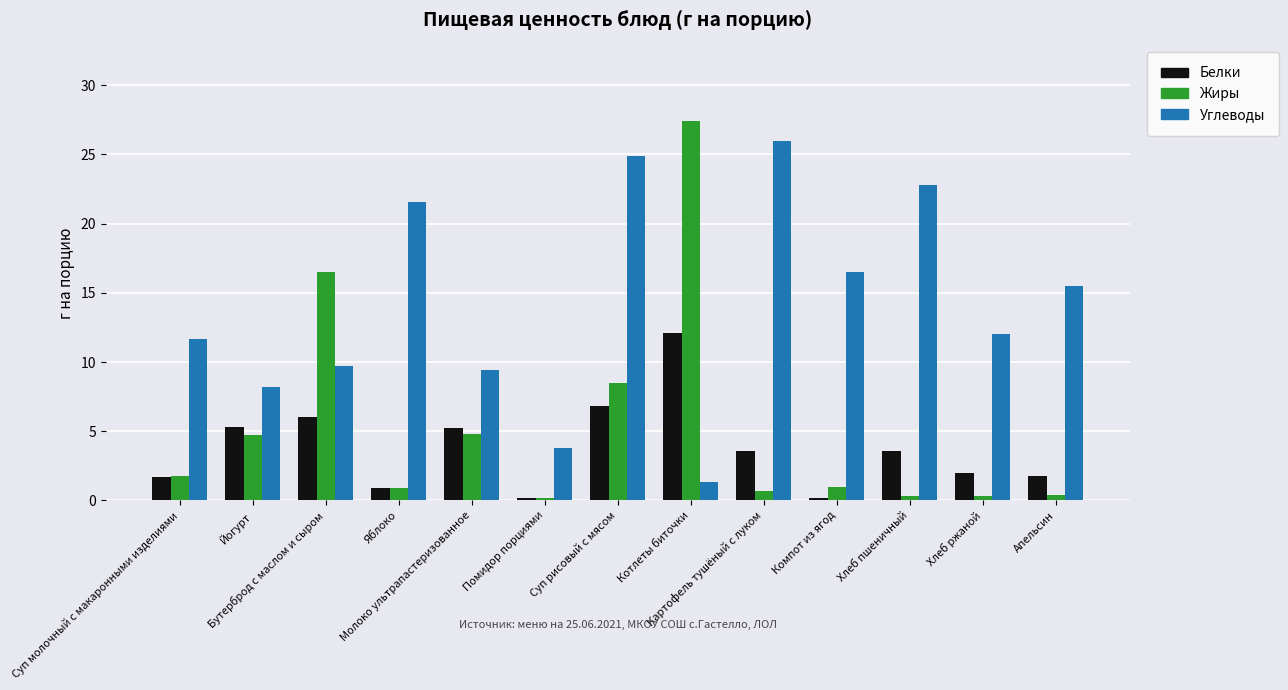

What is the difference between the maximum and minimum values in the Углеводы series?

24.7